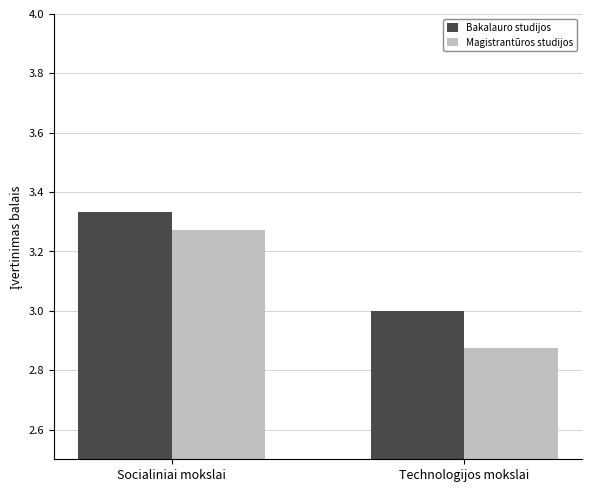

True or false: Magistrantūros studijos has a value of 1.0 at Technologijos mokslai.

False